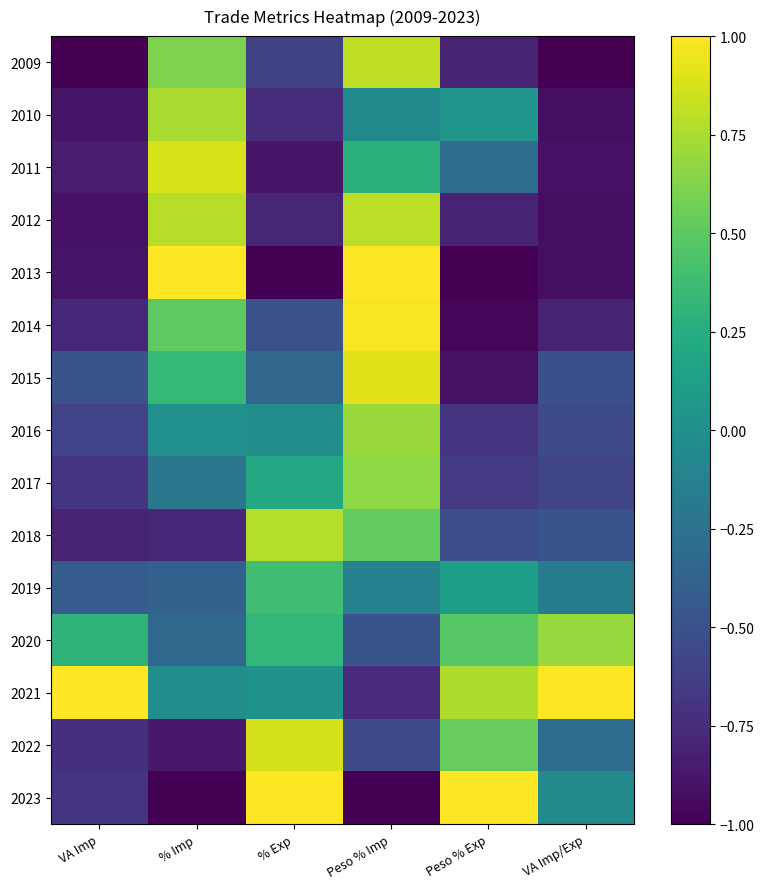

What is the minimum value shown in the chart?

-1.0